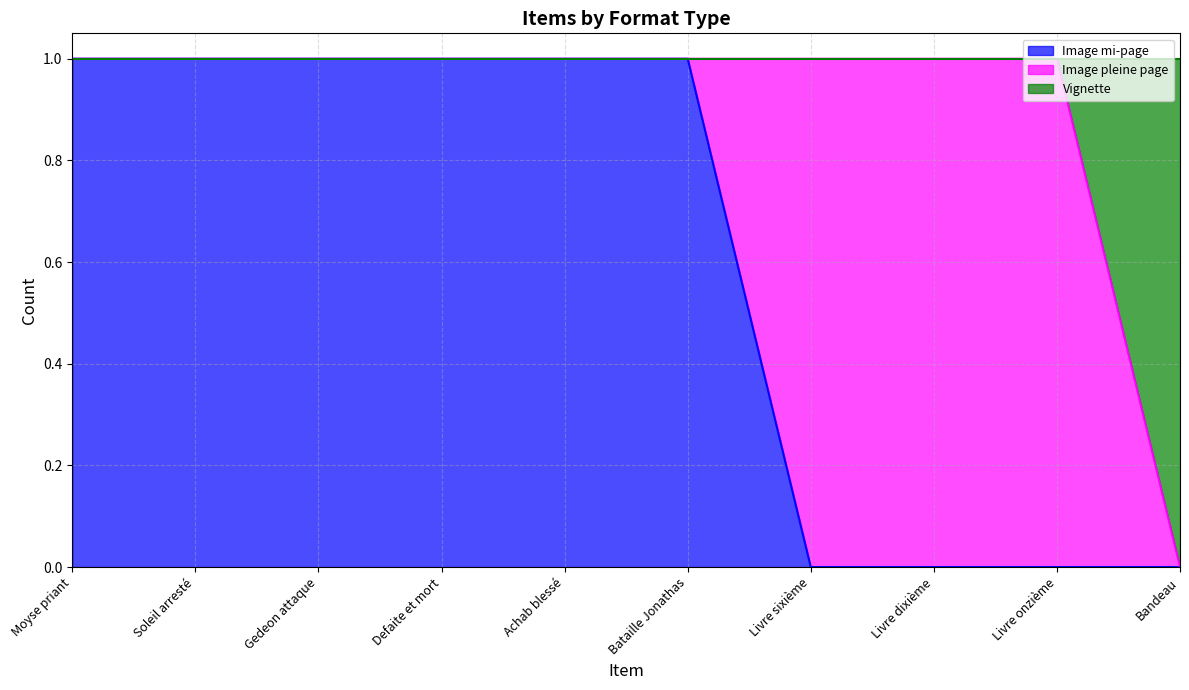

Is it true that Image mi-page equals 1 at Gedeon attaque?

True